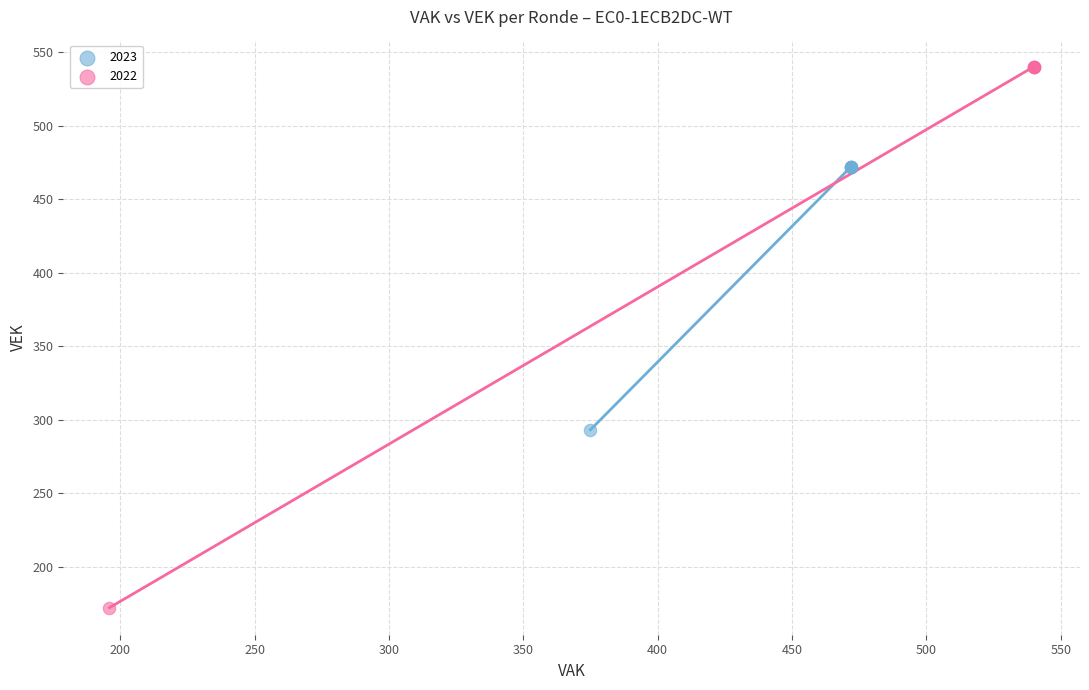

Which series reaches the maximum Y coordinate?

2022